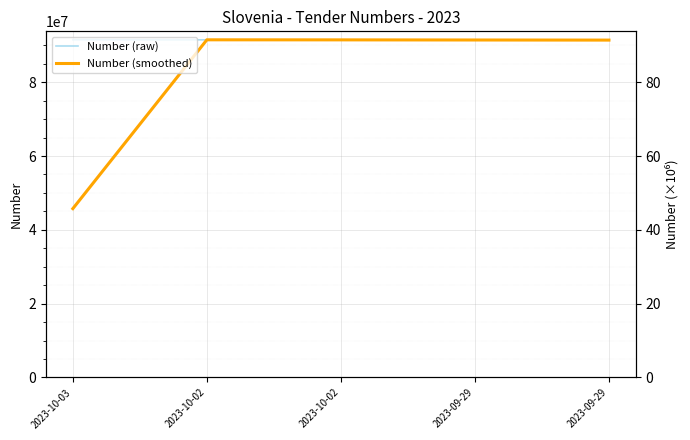

Which series has the largest range (max minus min)?

Number (smoothed)